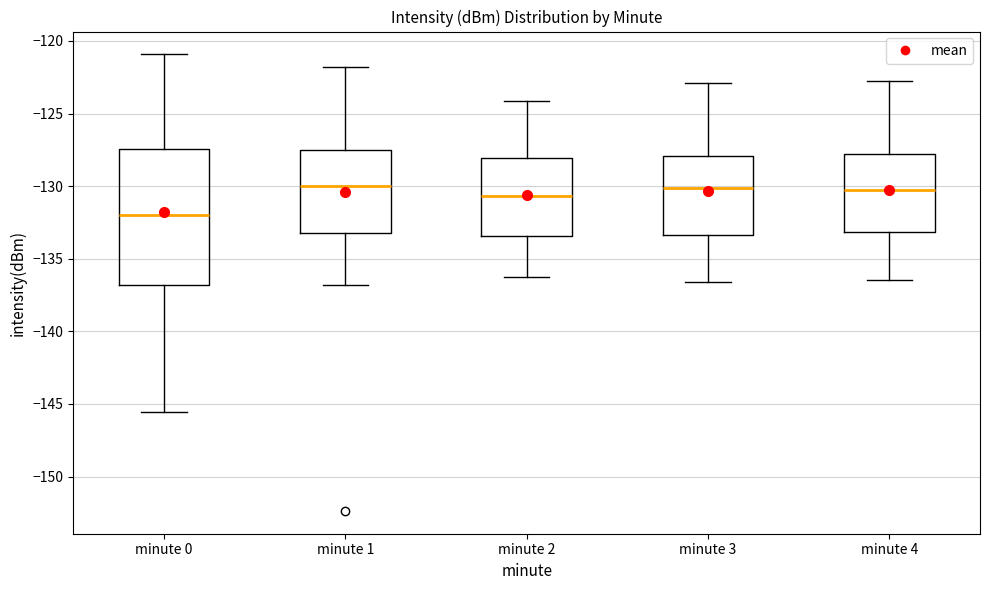

Reading left to right, transcribe this box plot: for each box, give where its median line is, the range the box spans, and where its two whiskers end, as read against the y-axis. The values are not printed on the chart, so give them approximately, as read against the axis.

minute 0: median -132.0, box -137.0 to -127.5, whiskers -145.5 to -121.0
minute 1: median -130.0, box -133.0 to -127.5, whiskers -137.0 to -122.0
minute 2: median -130.5, box -133.5 to -128.0, whiskers -136.0 to -124.0
minute 3: median -130.0, box -133.5 to -128.0, whiskers -136.5 to -123.0
minute 4: median -130.5, box -133.0 to -128.0, whiskers -136.5 to -123.0